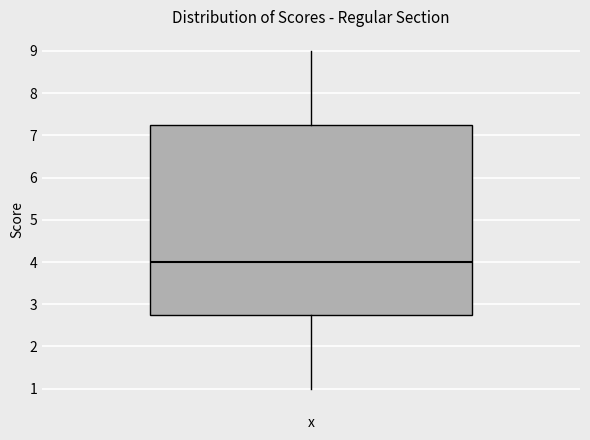

Where does the upper whisker of the box end on the y-axis? The values are not printed on the chart, so give them approximately, as read against the axis.

9.0